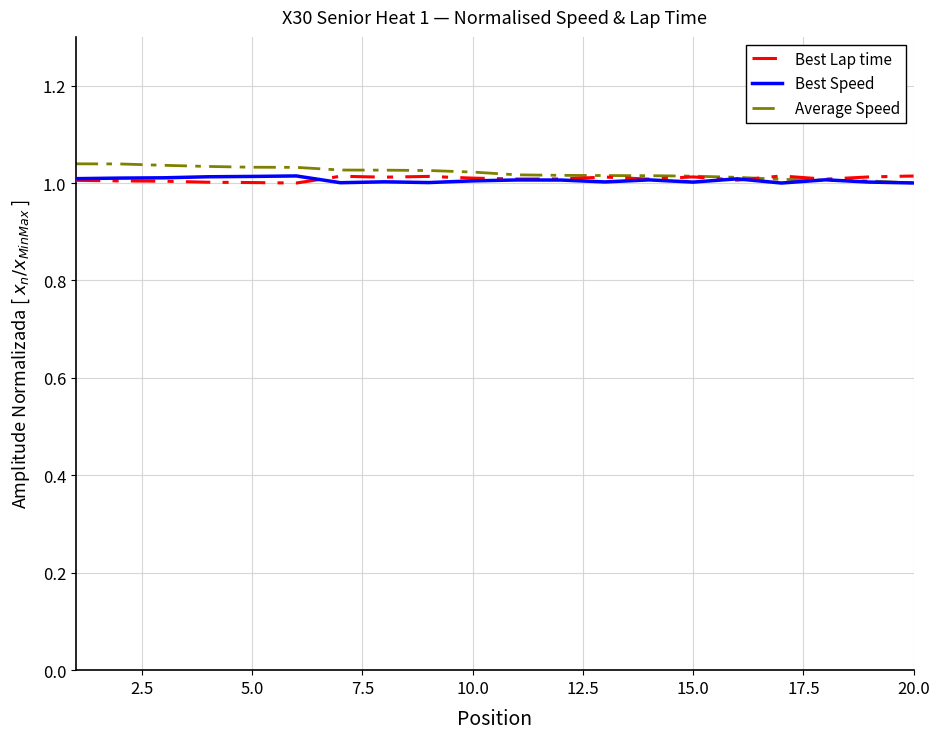

True or false: Average Speed has more than 2 interior local peaks.

False